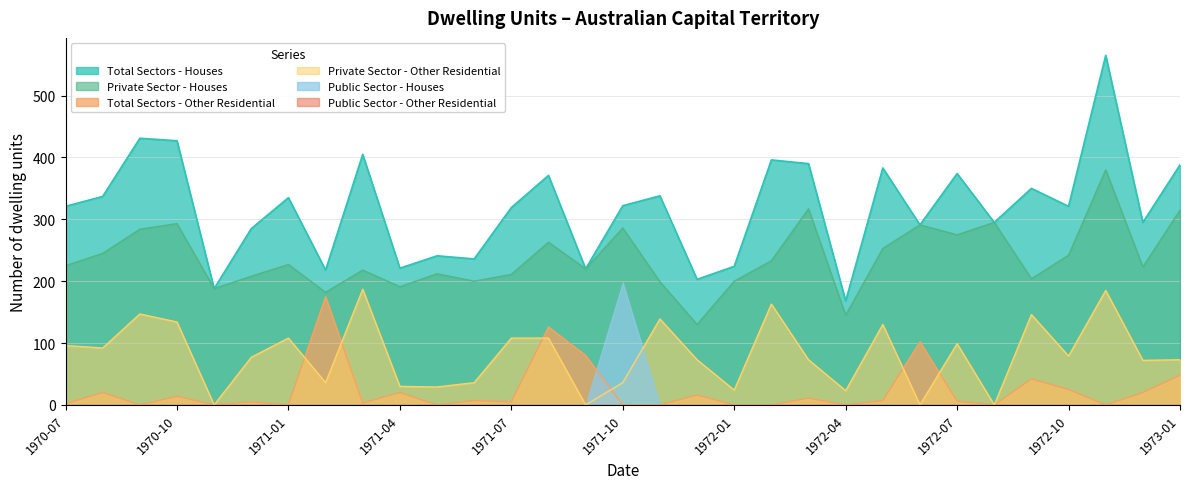

What is the difference between the maximum and second lowest values in the Total Sectors - Other Residential series?

175